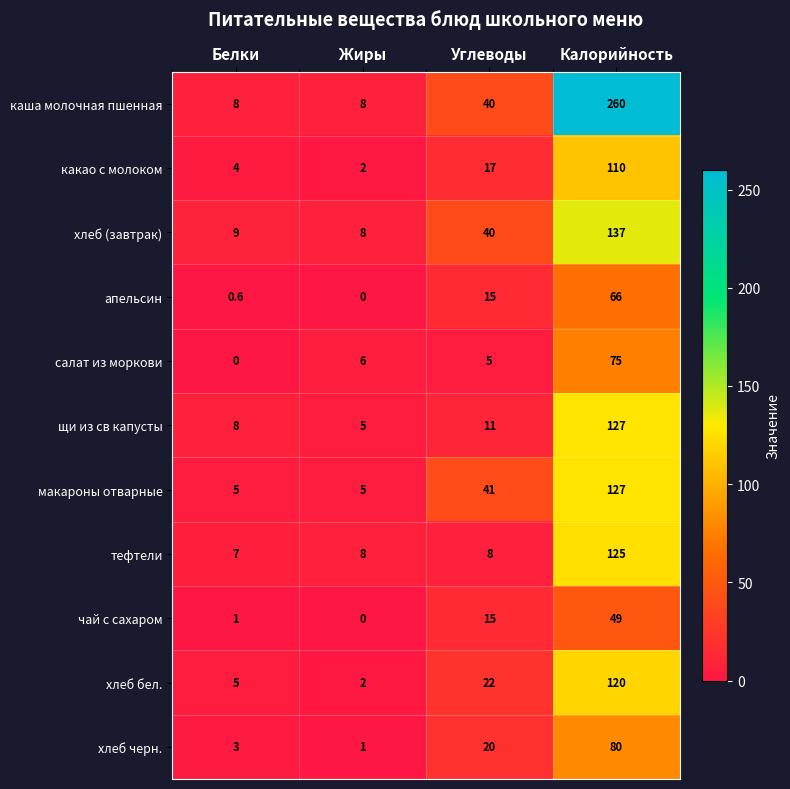

Which category has the highest value across all series?

Калорийность